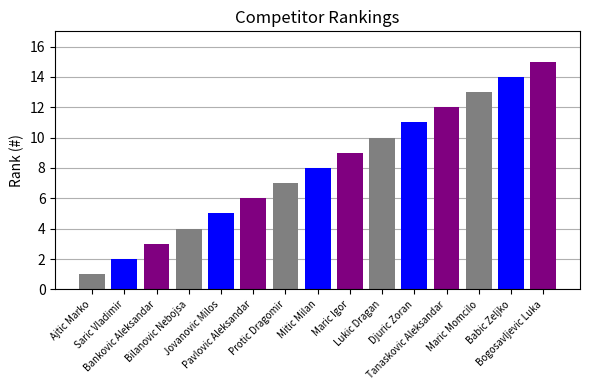

What value does the data have at Saric Vladimir?

2